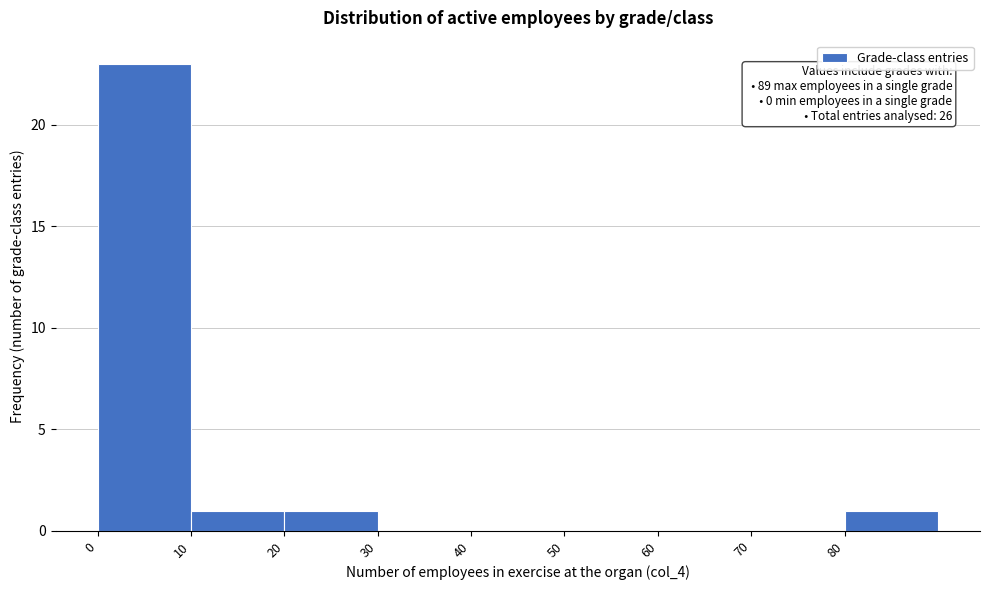

Over which range of the x-axis is the bar tallest?

0 to 10